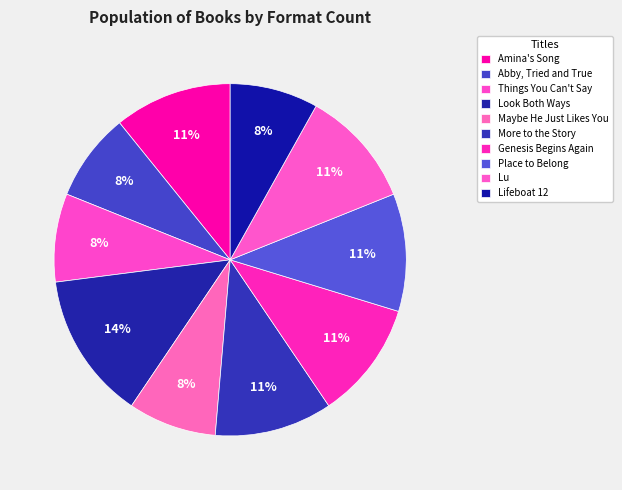

How many slices are in this pie chart?

10